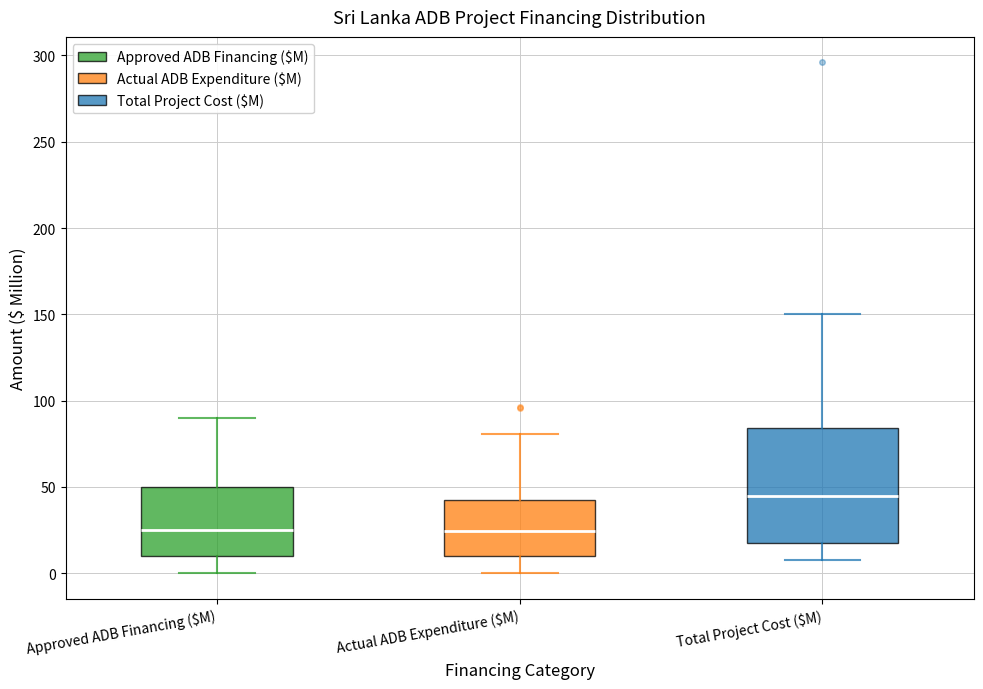

Reading left to right, read every box against the y-axis: the position of its median line, the range the box covers, and the ends of its whiskers. The values are not printed on the chart, so give them approximately, as read against the axis.

Approved ADB Financing ($M): median 25, box 10 to 50, whiskers 0 to 90
Actual ADB Expenditure ($M): median 25, box 10 to 45, whiskers 0 to 80
Total Project Cost ($M): median 45, box 15 to 85, whiskers 10 to 150